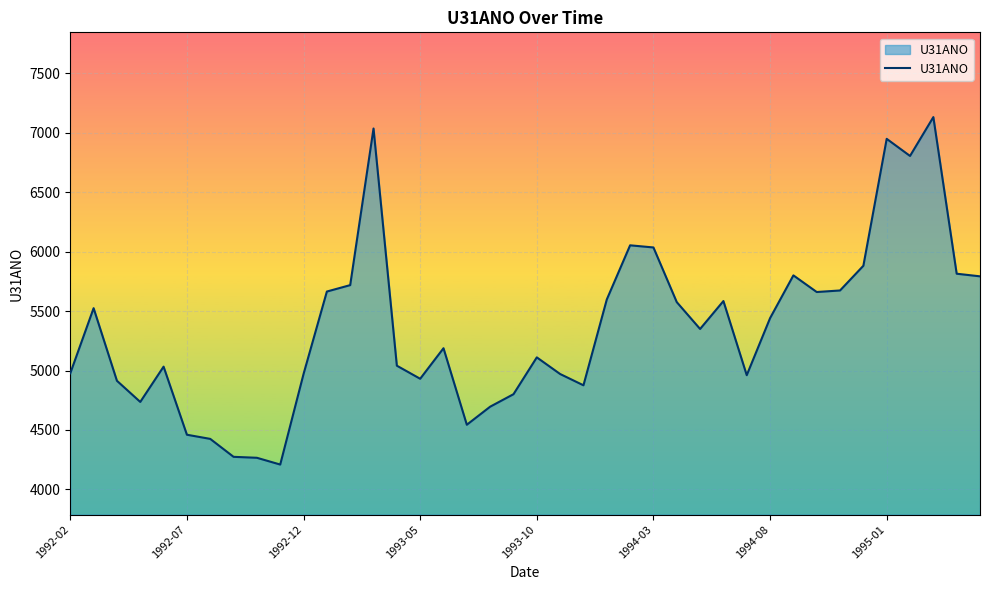

What is the minimum value shown in the chart?

4209